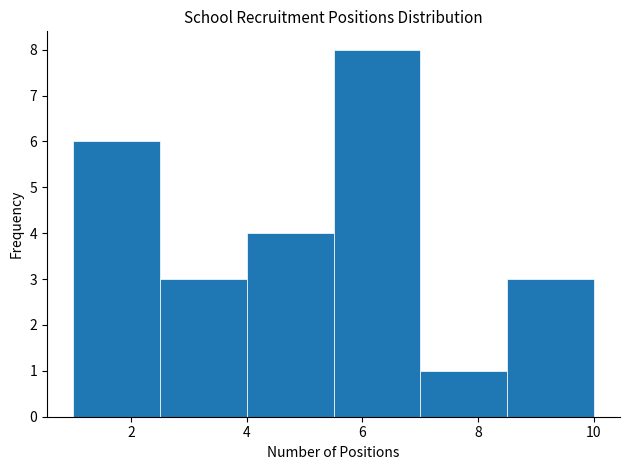

Reading left to right, list every bar in this chart as the range it spans on the x-axis followed by its height. Neither the bar edges nor the heights are printed on the chart, so give them approximately, as read against the axes.

1.0 to 2.5: 6
2.5 to 4.0: 3
4.0 to 5.5: 4
5.5 to 7.0: 8
7.0 to 8.5: 1
8.5 to 10.0: 3